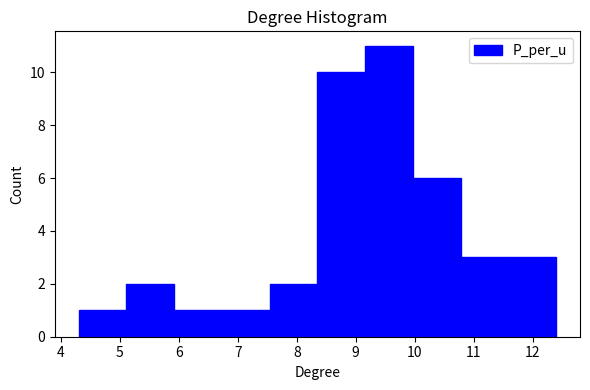

How tall is the bar that spans 8.35 to 9.16 on the x-axis? Neither the bar edges nor the heights are printed on the chart, so give them approximately, as read against the axes.

10